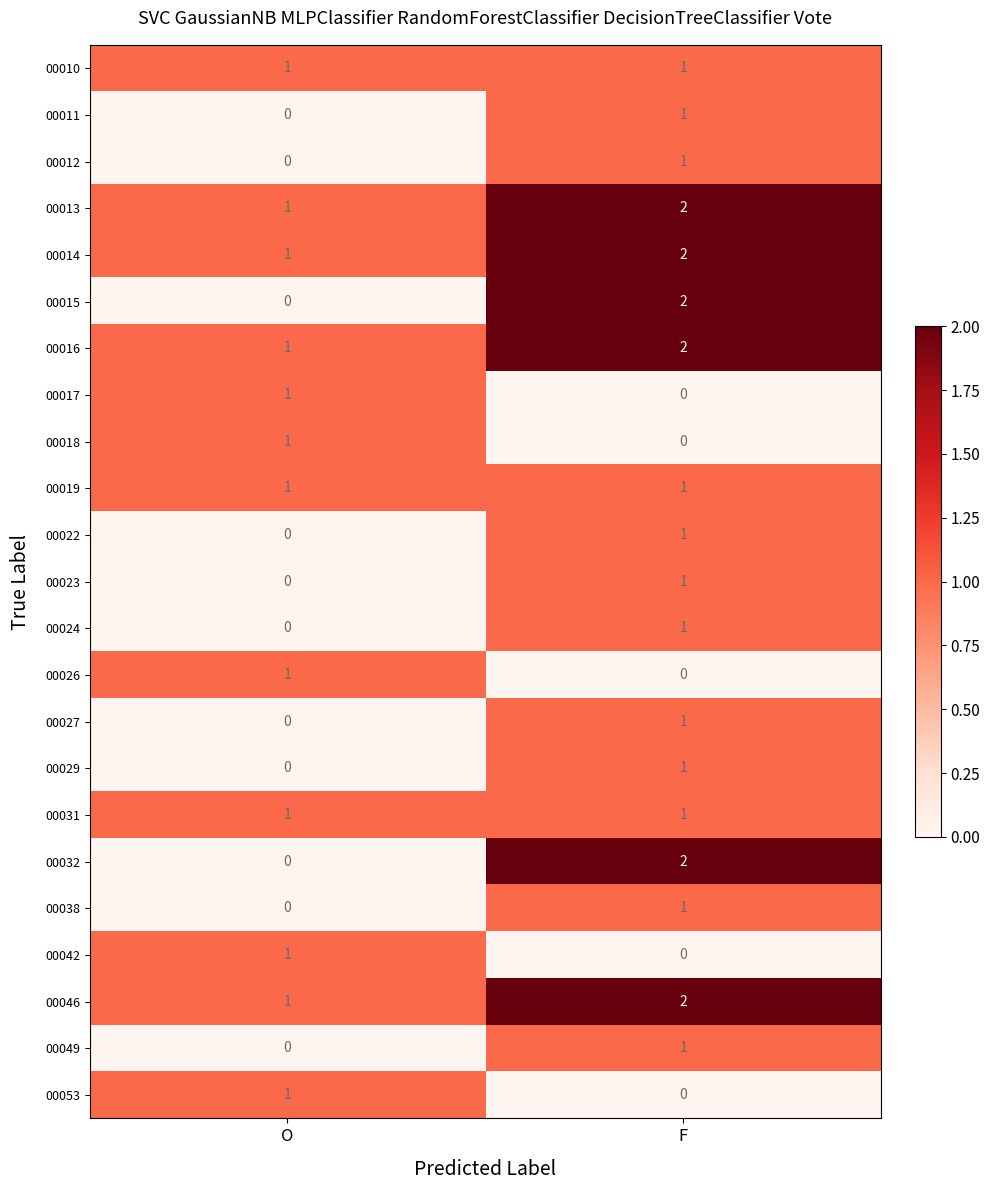

The value of 00024 at O is 0. True or false?

True